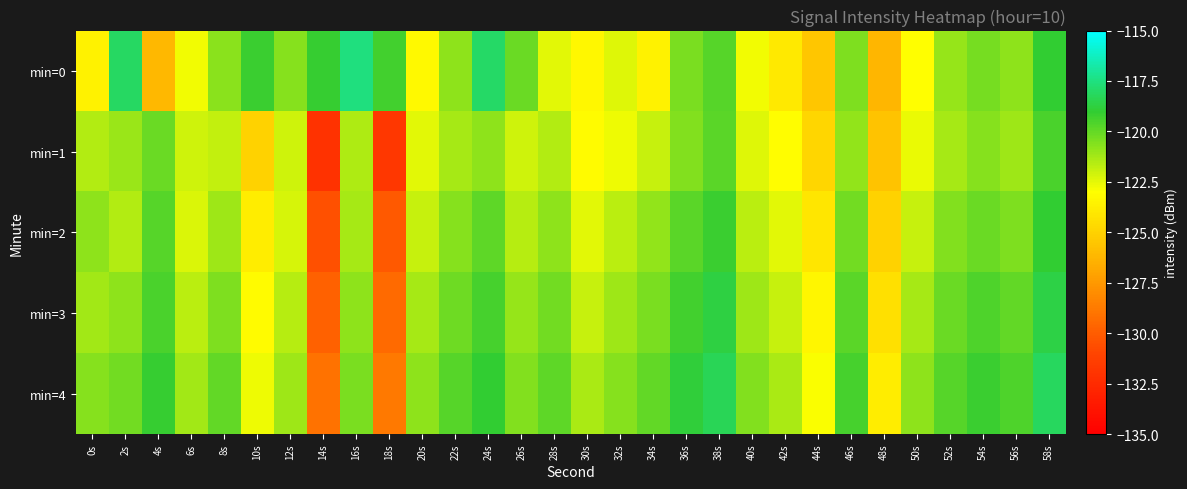

Which category has the highest value across all series?

16s